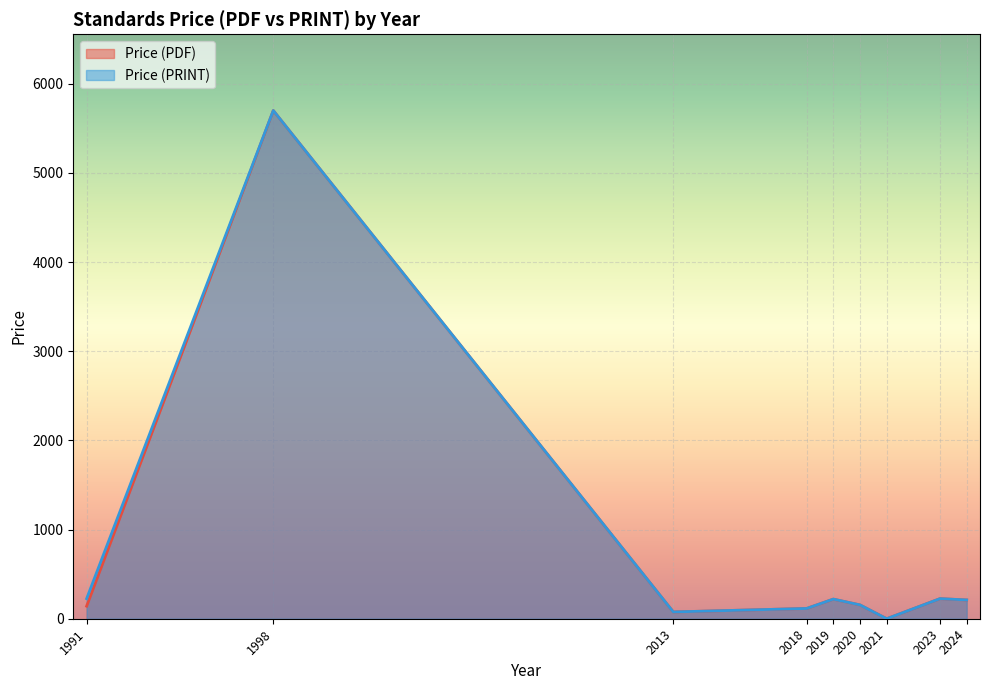

At how many categories does at least one series exceed 618?

1